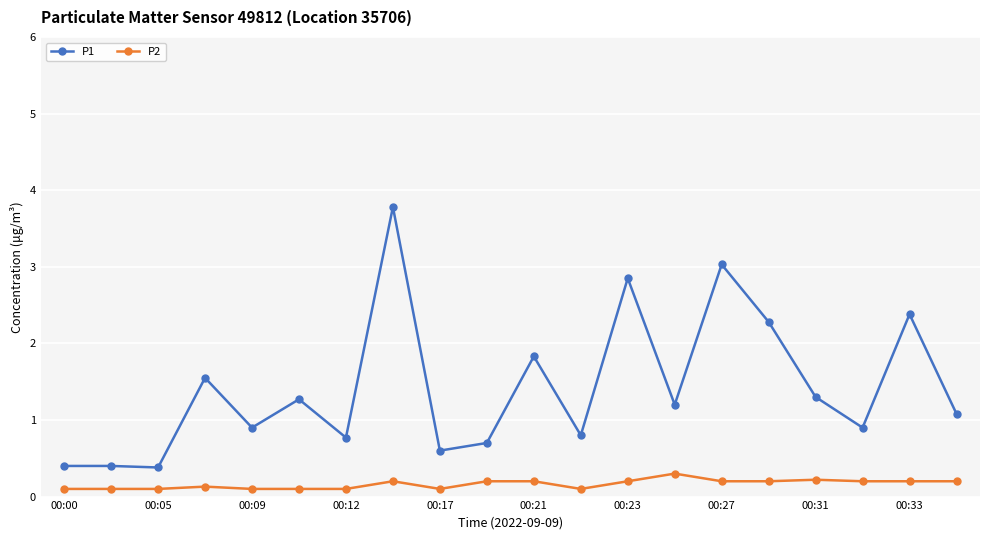

What is the average value of the P1 series?

1.4